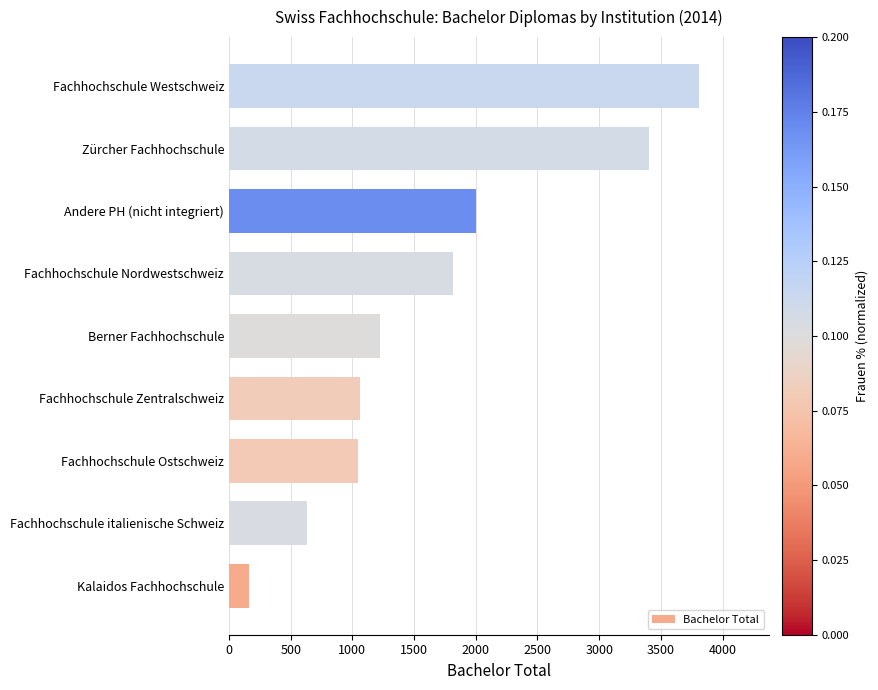

What is the smallest value displayed?

164